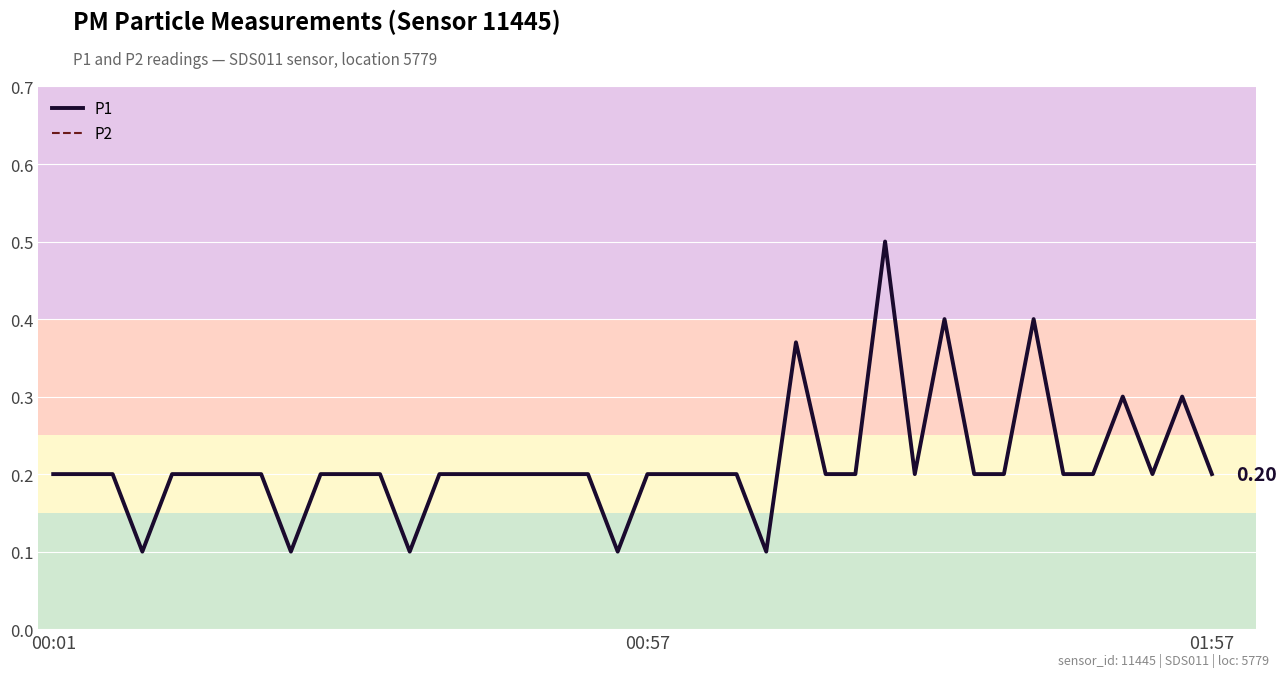

What is the greatest value displayed?

0.5